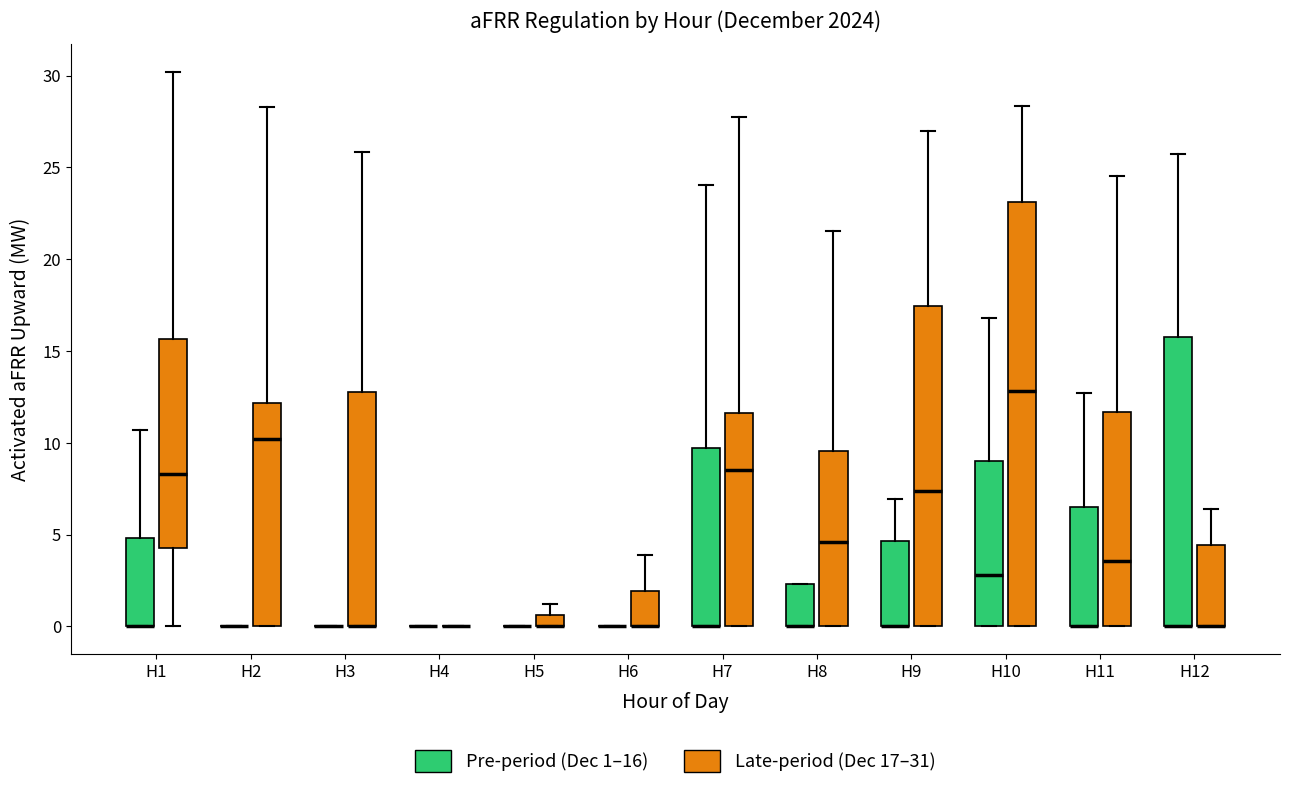

Where is the upper edge of the box for H9 (Pre-period (Dec 1–16)) on the y-axis? The values are not printed on the chart, so give them approximately, as read against the axis.

4.5